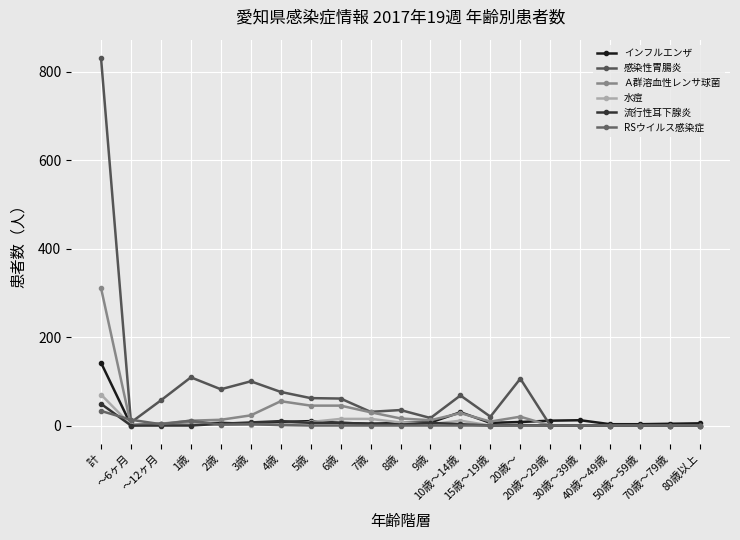

What is the label of the 1st point from the right?

80歳以上